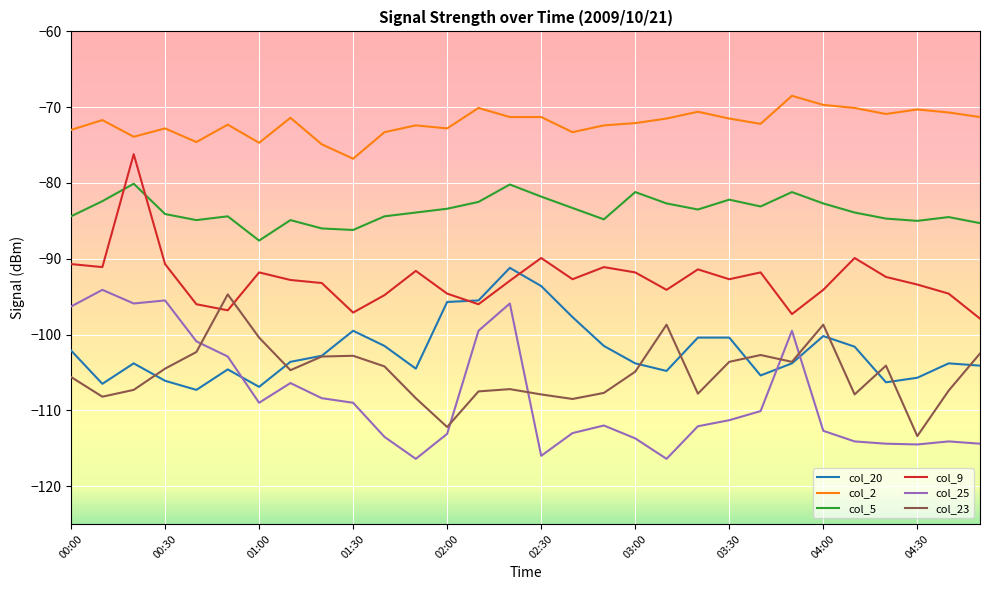

What is the approximate value of col_25 at 02:30?

-116.0